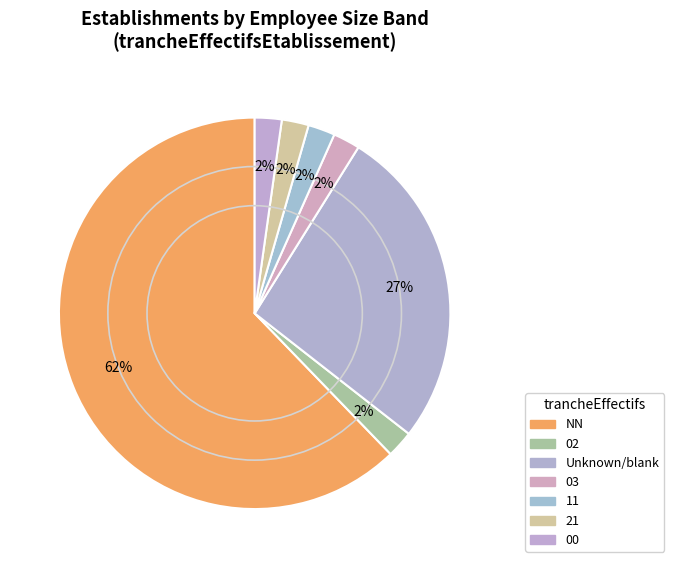

Which category accounts for the majority?

NN